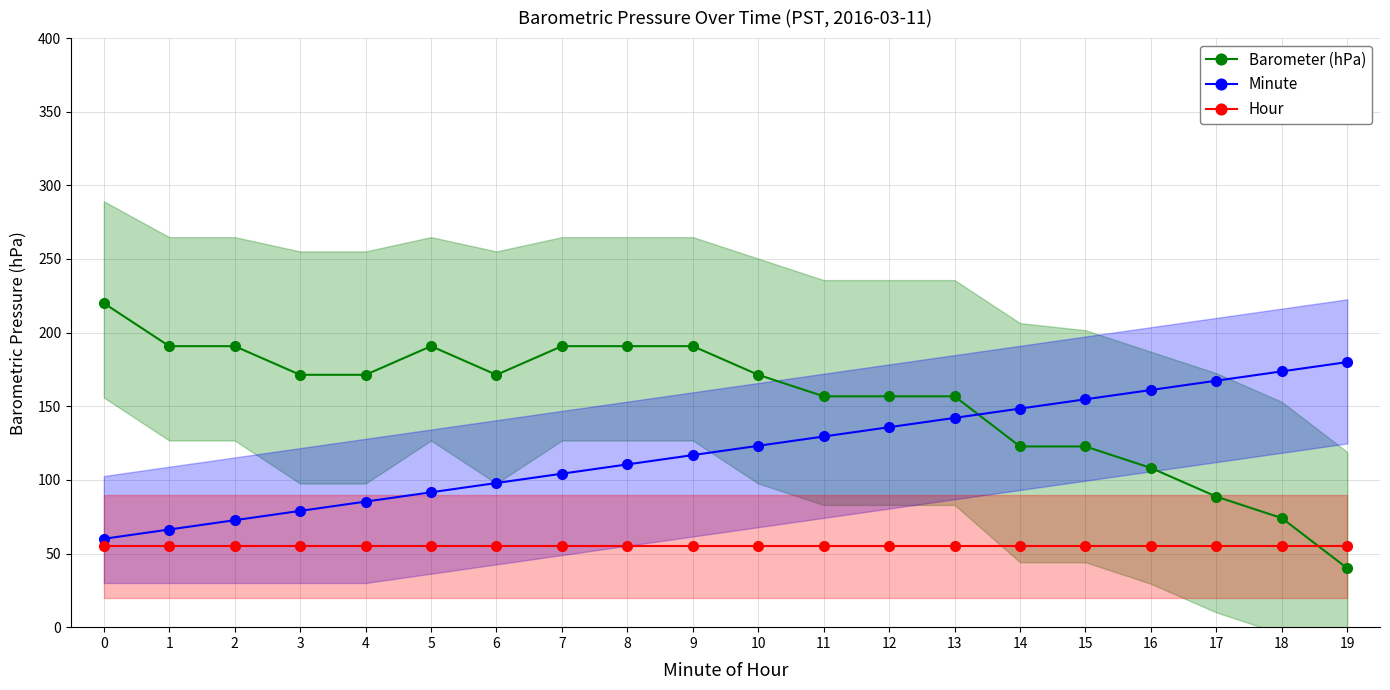

How many series are shown in this chart?

3